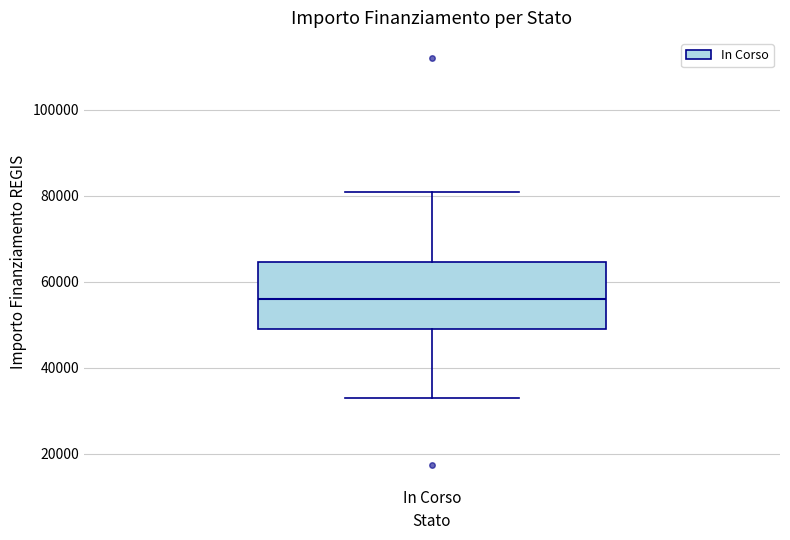

Read this box plot against the y-axis: the position of the median line, the range covered by the box, and the ends of both whiskers. The values are not printed on the chart, so give them approximately, as read against the axis.

median 56000, box 50000 to 64000, whiskers 32000 to 80000